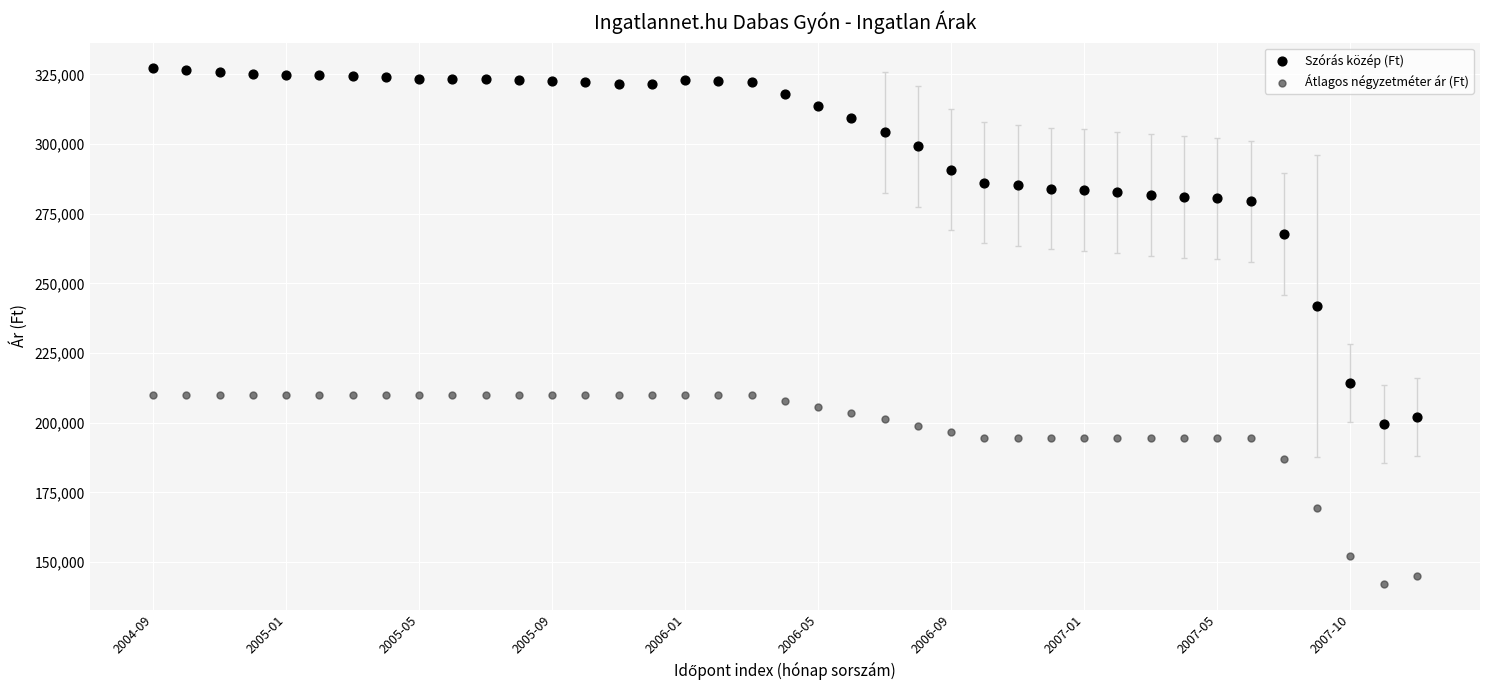

Which series has the largest Y range (max minus min)?

Szórás közép (Ft)